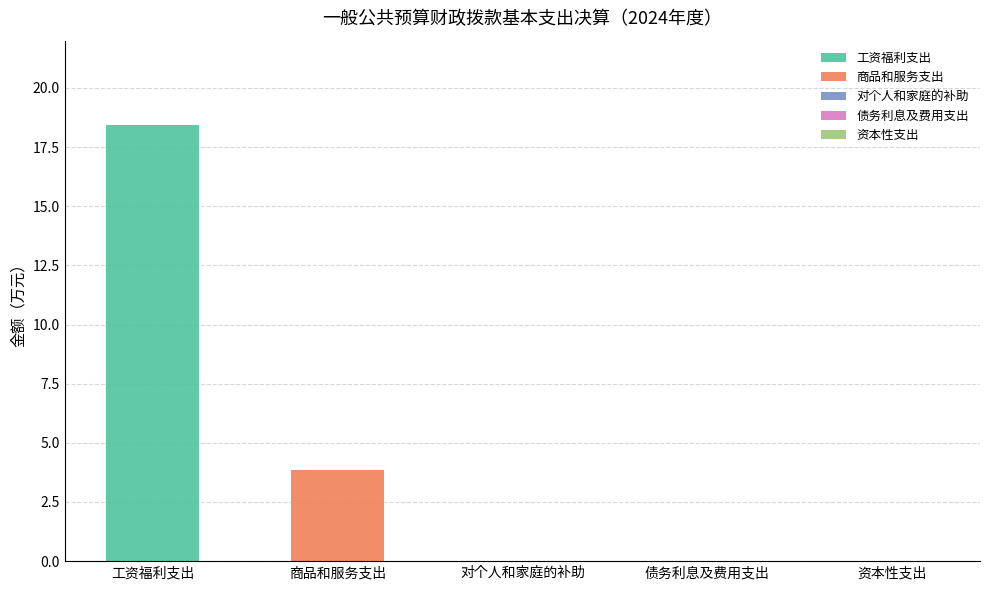

Rank the series by their maximum value, from lowest to highest.

商品和服务支出, 工资福利支出